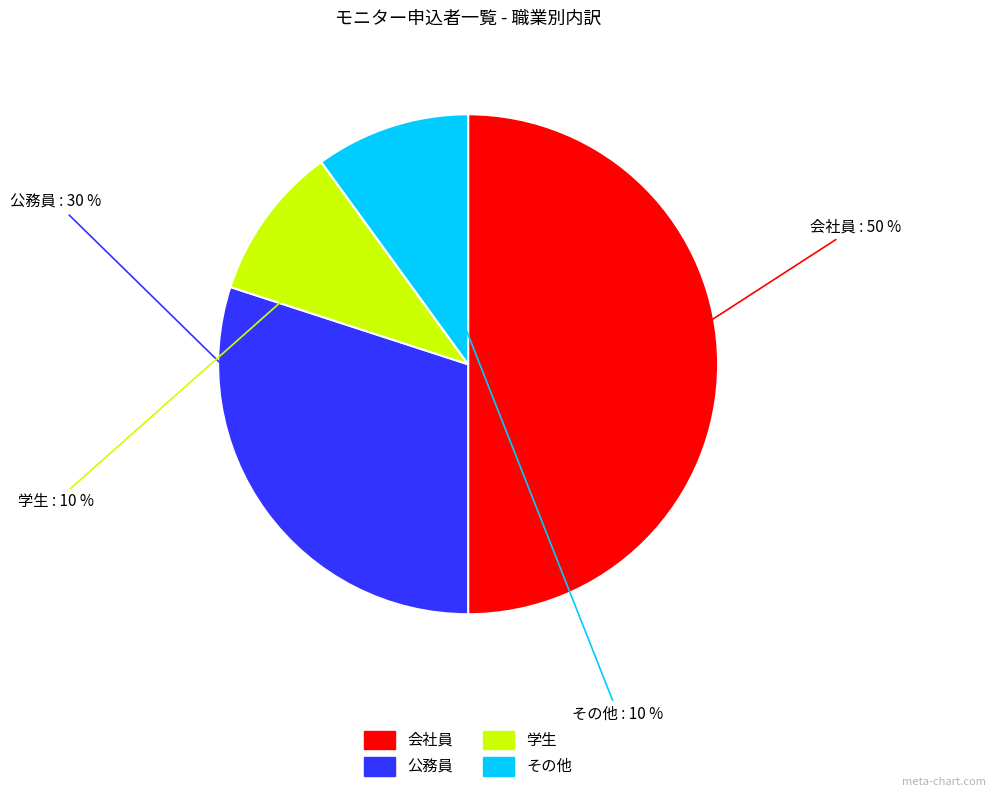

Is その他 the majority of the pie?

No